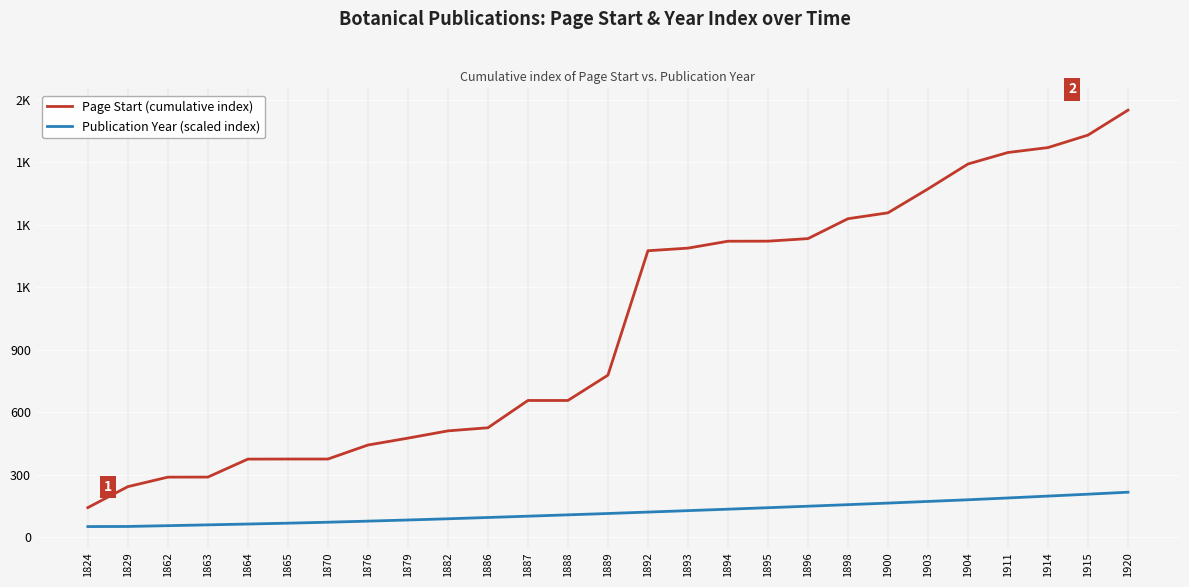

Reading left to right, transcribe all the data shown in this chart.

Page Start (cumulative index): 141.1	241.7	287.4	287.7	374.0	374.3	374.3	441.5	474.7	509.6	524.5	655.6	655.6	777.2	1374.8	1387.3	1420.5	1420.8	1433.0	1528.6	1556.9	1671.6	1791.4	1846.6	1870.2	1930.2	2050.0
Publication Year (scaled index): 50.0	50.5	54.3	58.2	62.2	66.3	70.9	76.1	81.6	87.4	93.6	99.9	106.3	112.8	119.6	126.5	133.5	140.6	147.8	155.2	162.8	170.7	178.7	187.4	196.4	205.5	215.1